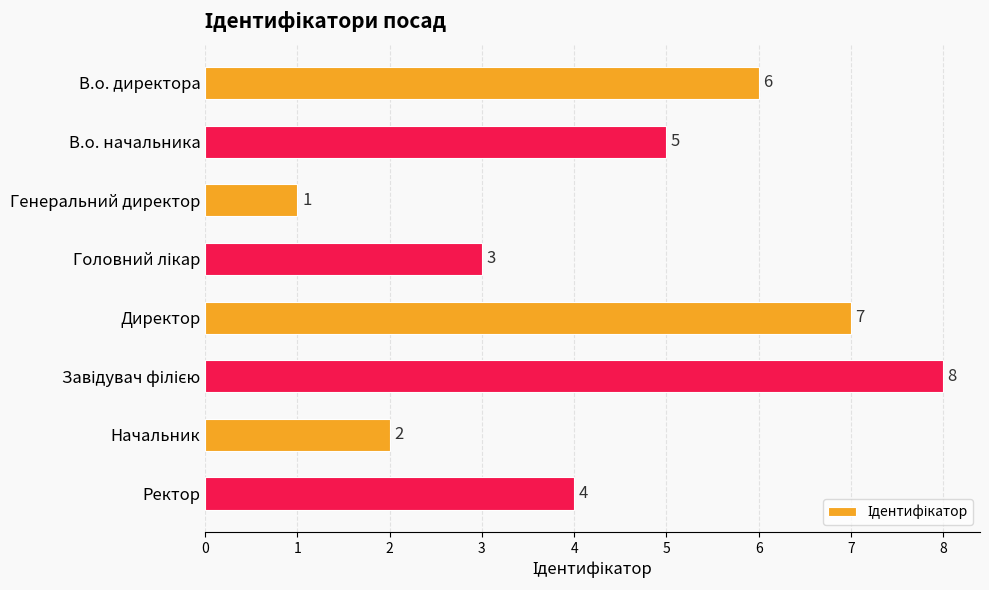

Are the bars grouped side by side (vs. stacked)?

No